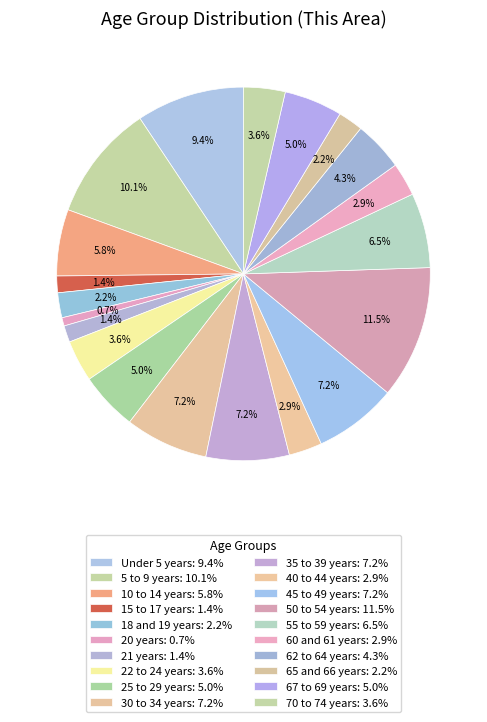

Which has a higher value, Under 5 years or 65 and 66 years?

Under 5 years